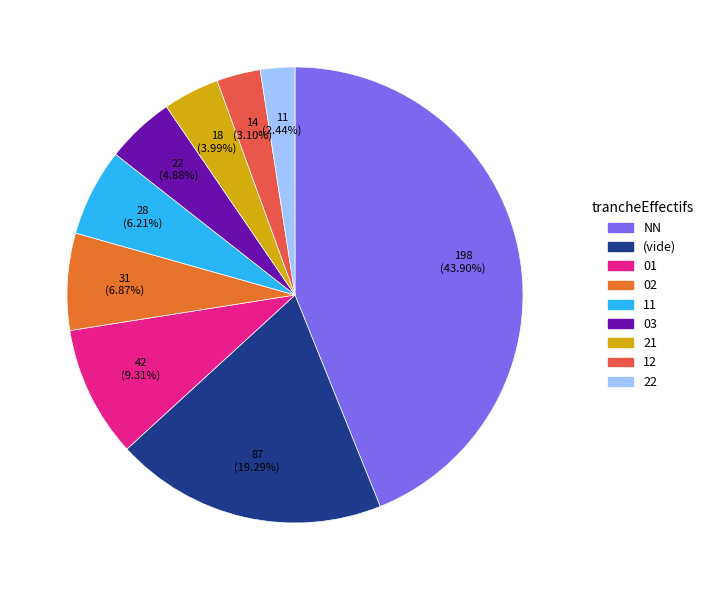

Does any single category account for the majority?

No